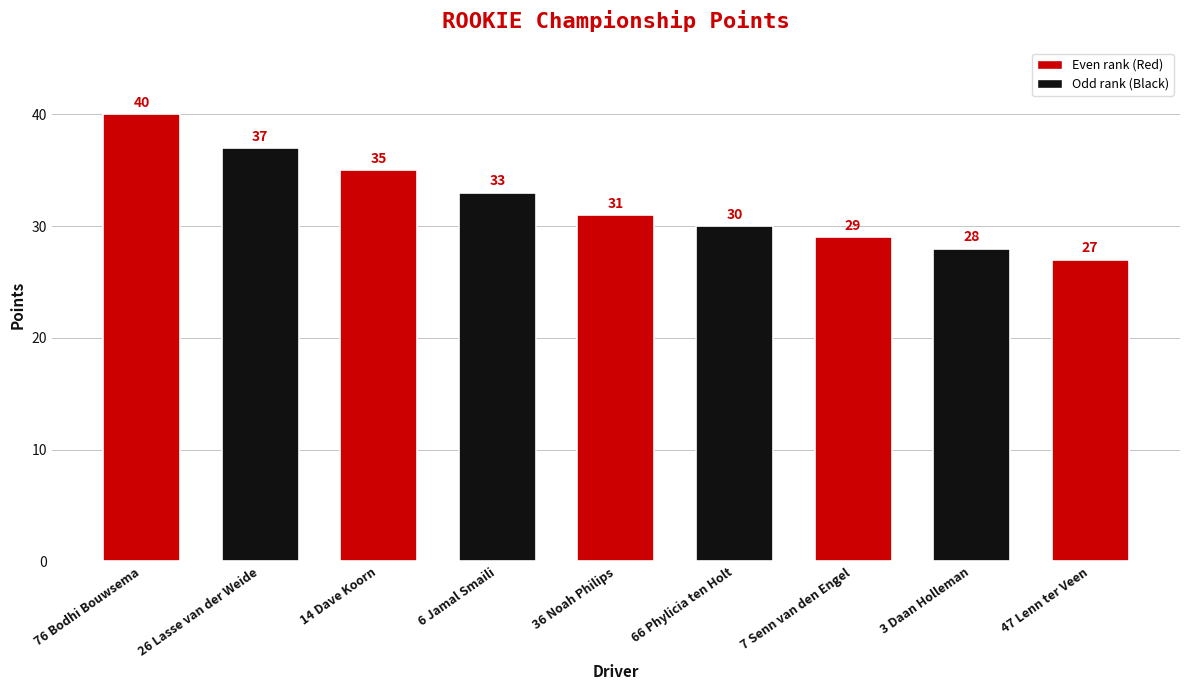

At which label does the data first exceed 31?

76 Bodhi Bouwsema